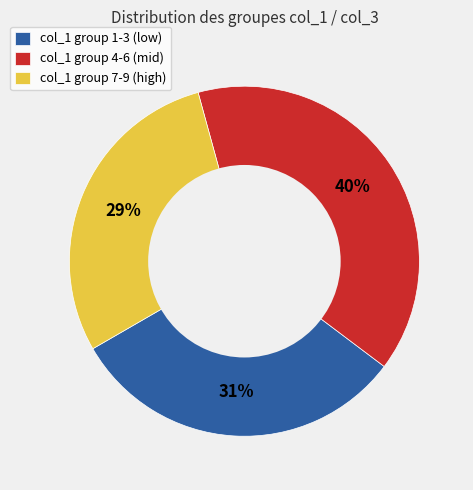

Is the sum of col_1 group 1-3 (low) and col_1 group 7-9 (high) greater than half?

Yes